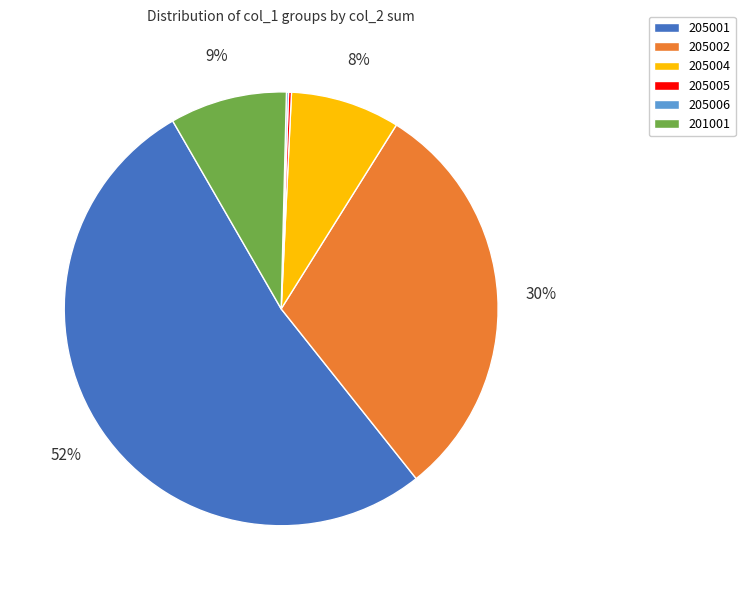

To the nearest percent, what portion does 205002 represent?

30%